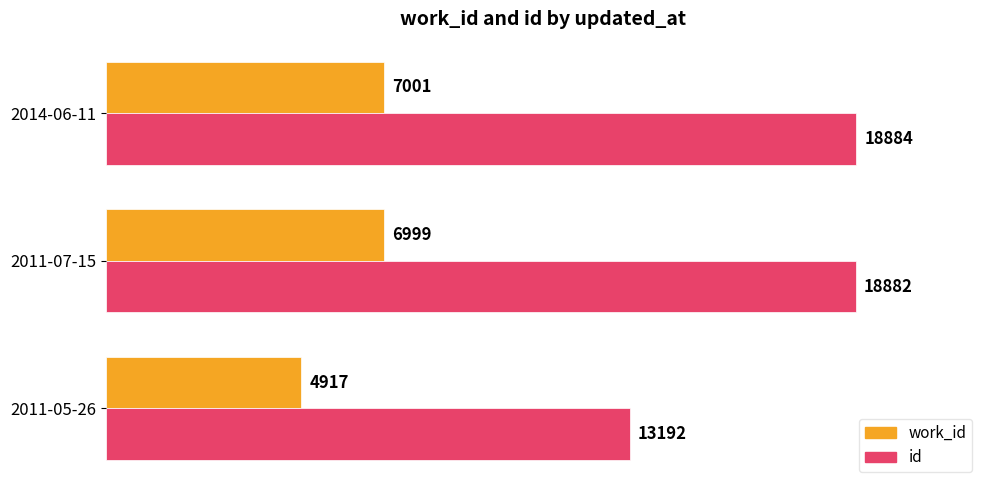

Rank the series by their average value, from lowest to highest.

work_id, id